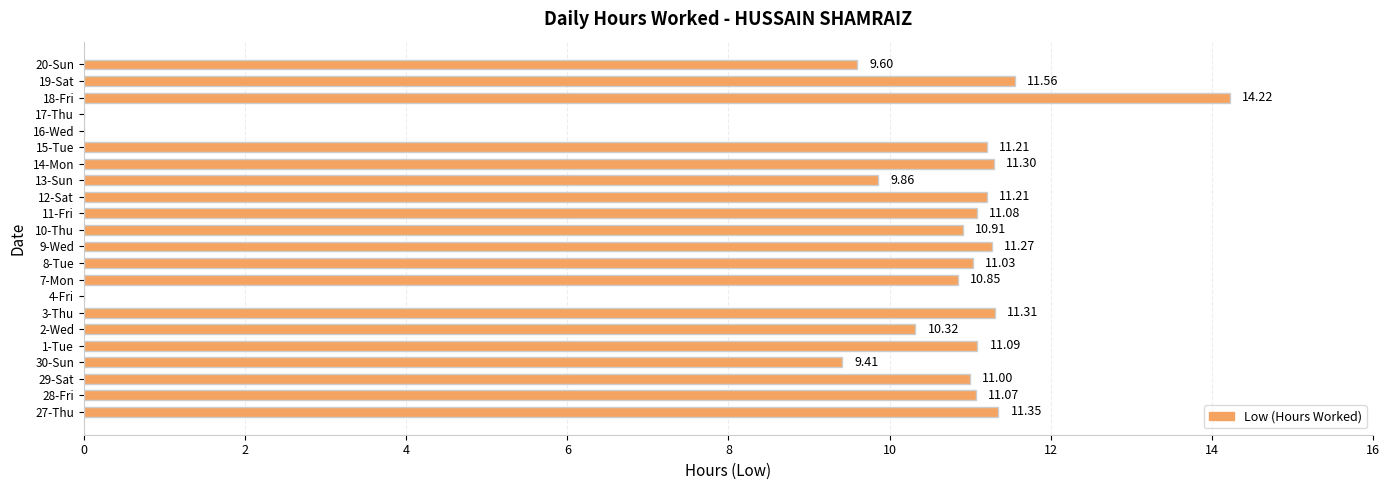

Count the number of data series in this chart.

1